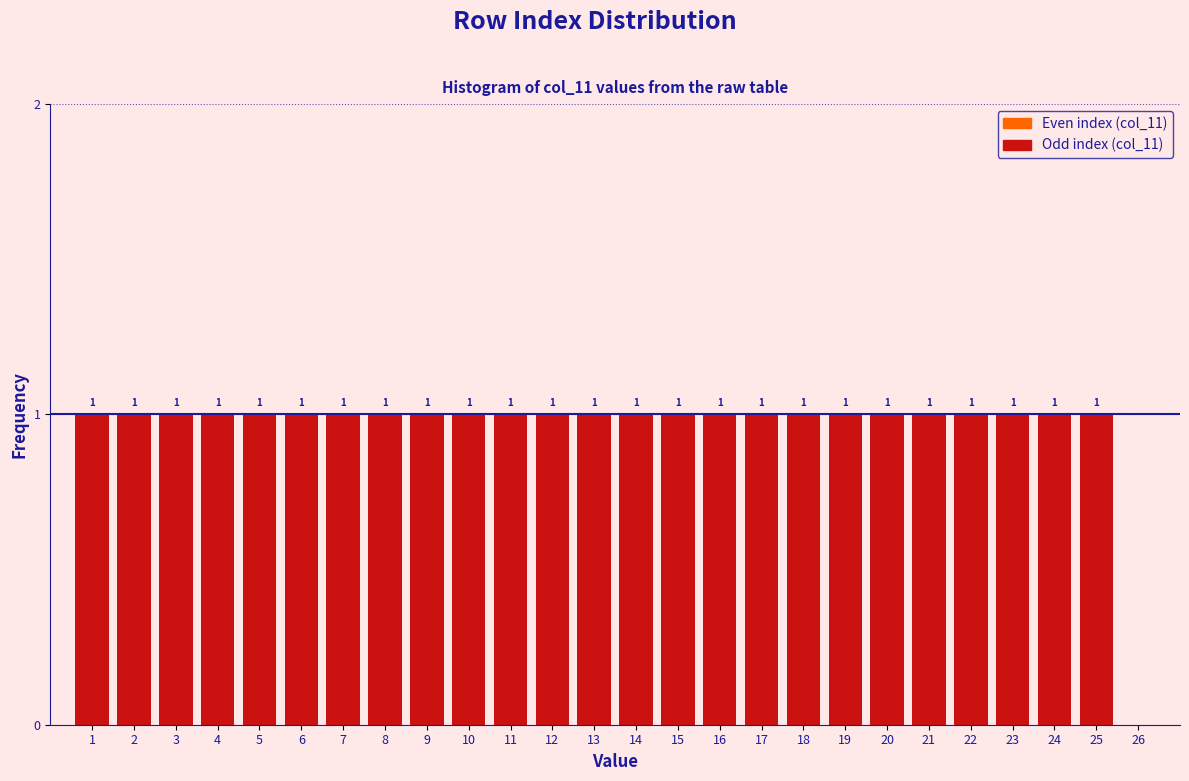

Reading left to right, list all the values displayed in this chart.

1=1	2=1	3=1	4=1	5=1	6=1	7=1	8=1	9=1	10=1	11=1	12=1	13=1	14=1	15=1	16=1	17=1	18=1	19=1	20=1	21=1	22=1	23=1	24=1	25=1	26=0